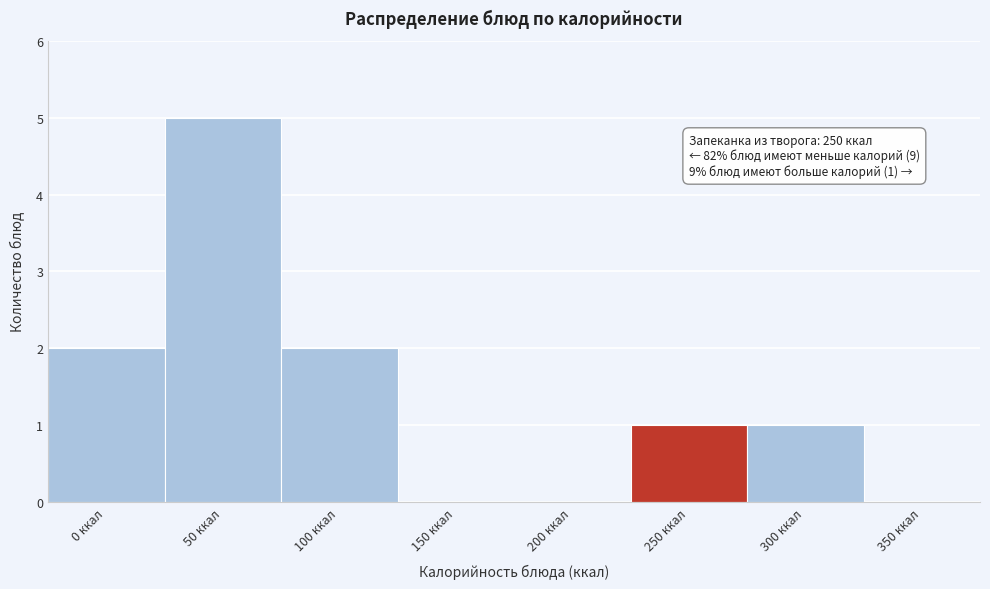

Reading left to right, what are all the values shown in this chart?

0 ккал=2	50 ккал=5	100 ккал=2	150 ккал=0	200 ккал=0	250 ккал=1	300 ккал=1	350 ккал=0